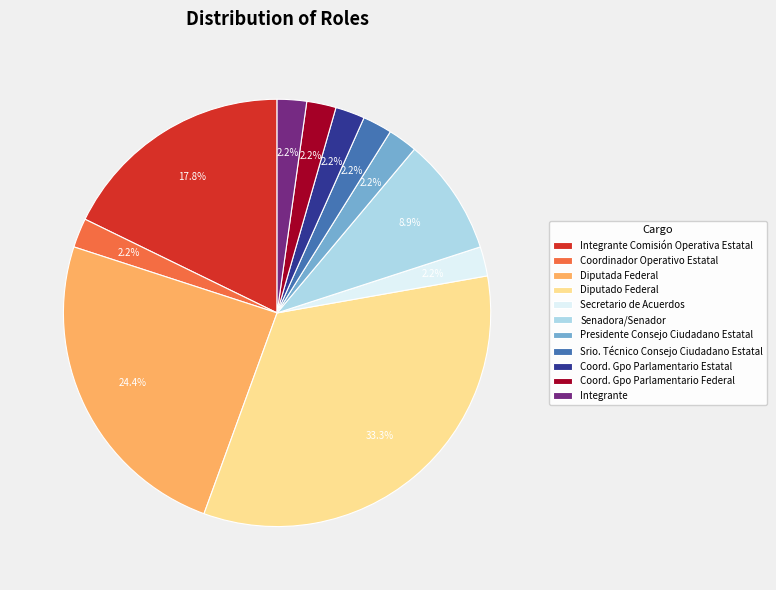

True or false: Diputada Federal accounts for 24% of the total.

True